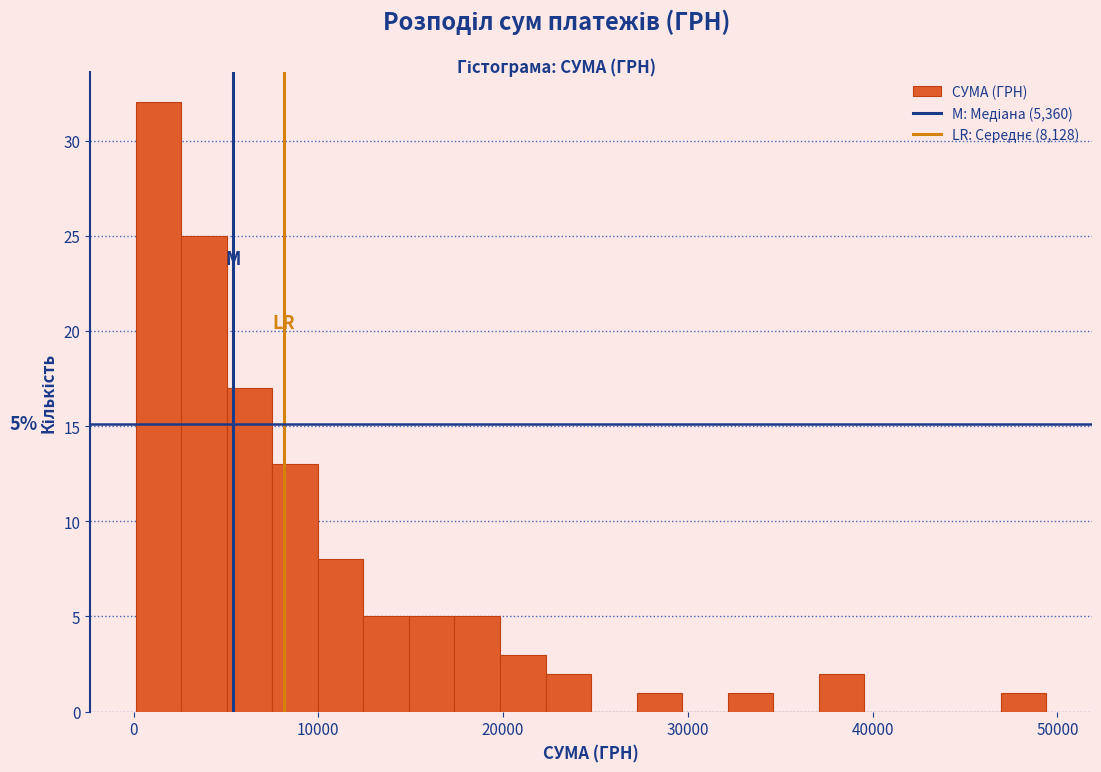

Around what value on the x-axis is the tallest bar? Give the approximate position of its centre, as read against the axis.

1000